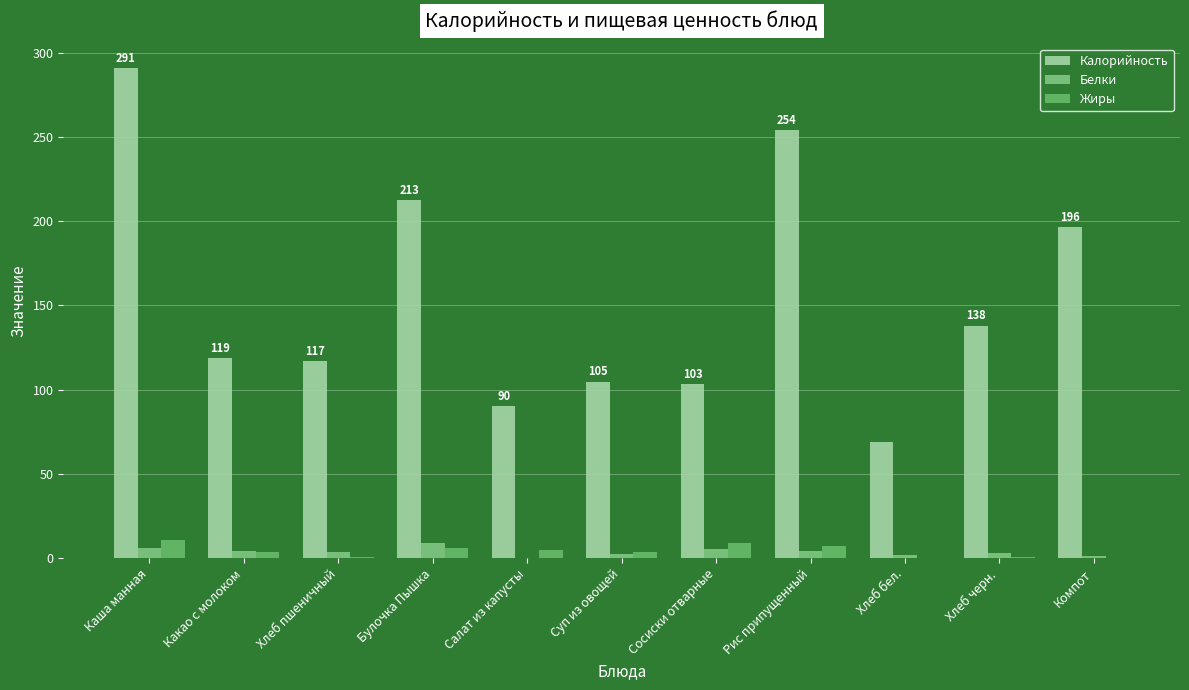

What is the label of the 8th bar from the left?

Рис припущенный